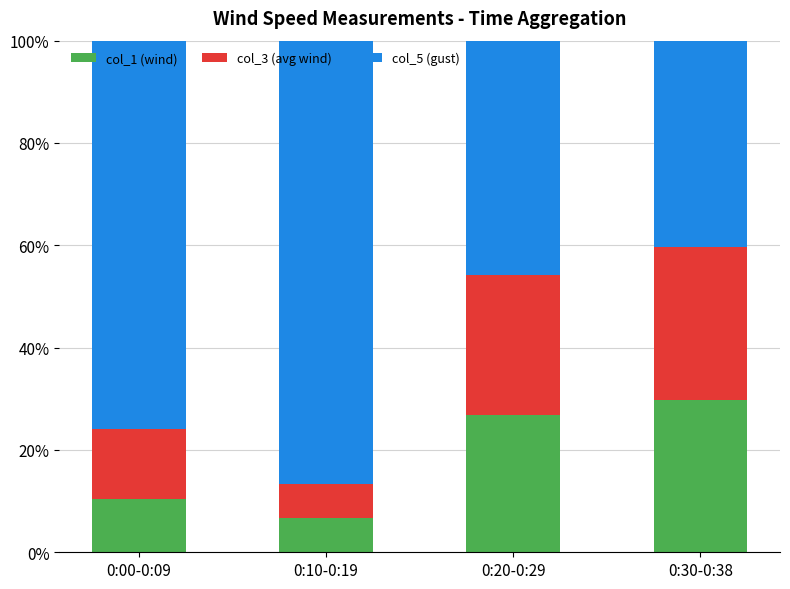

Which category has the lowest value in the col_1 (wind) series?

0:10-0:19